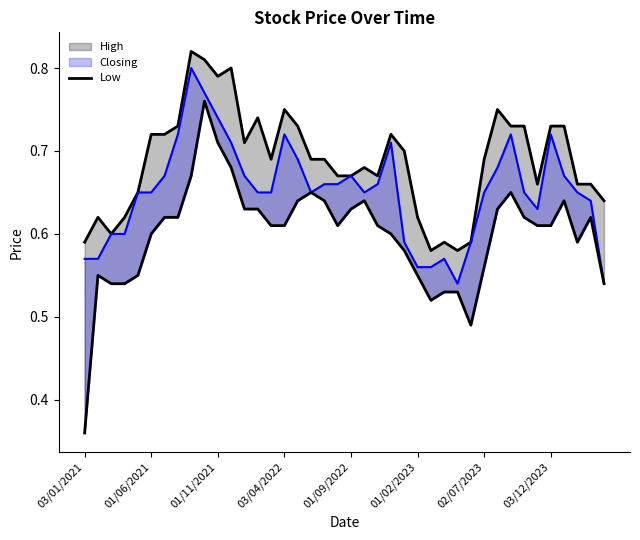

How many values are between 0 and 1?

40